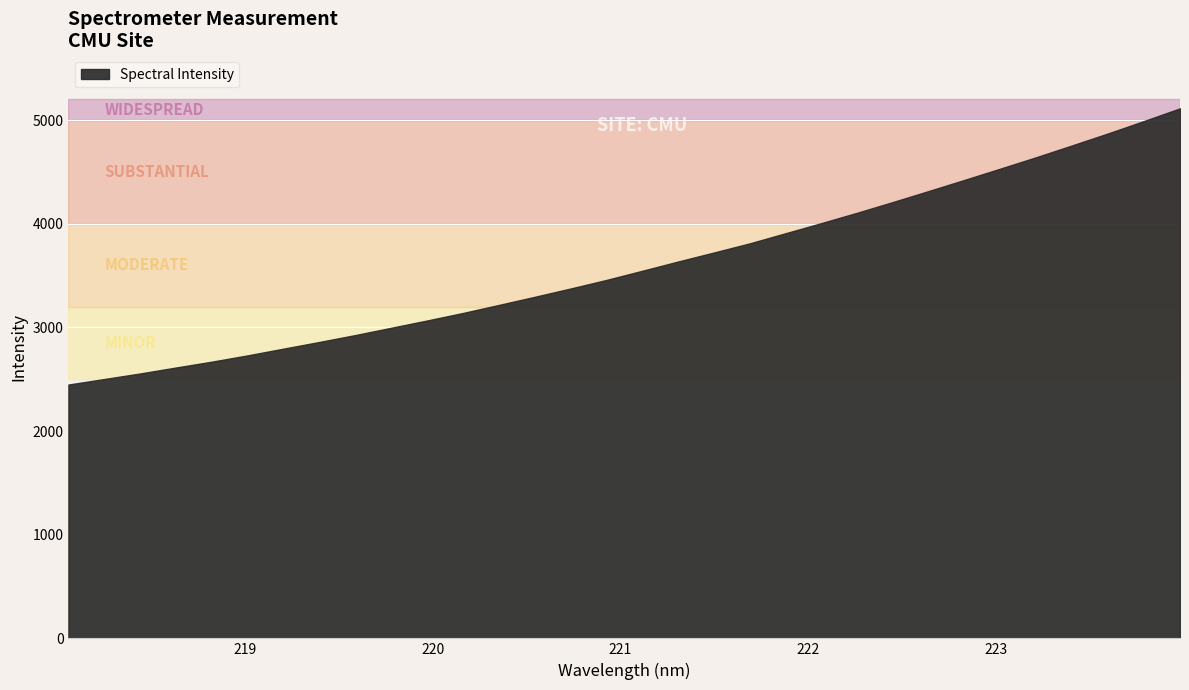

What is the change in value from 218.442 to 223.7895?

+2436.4